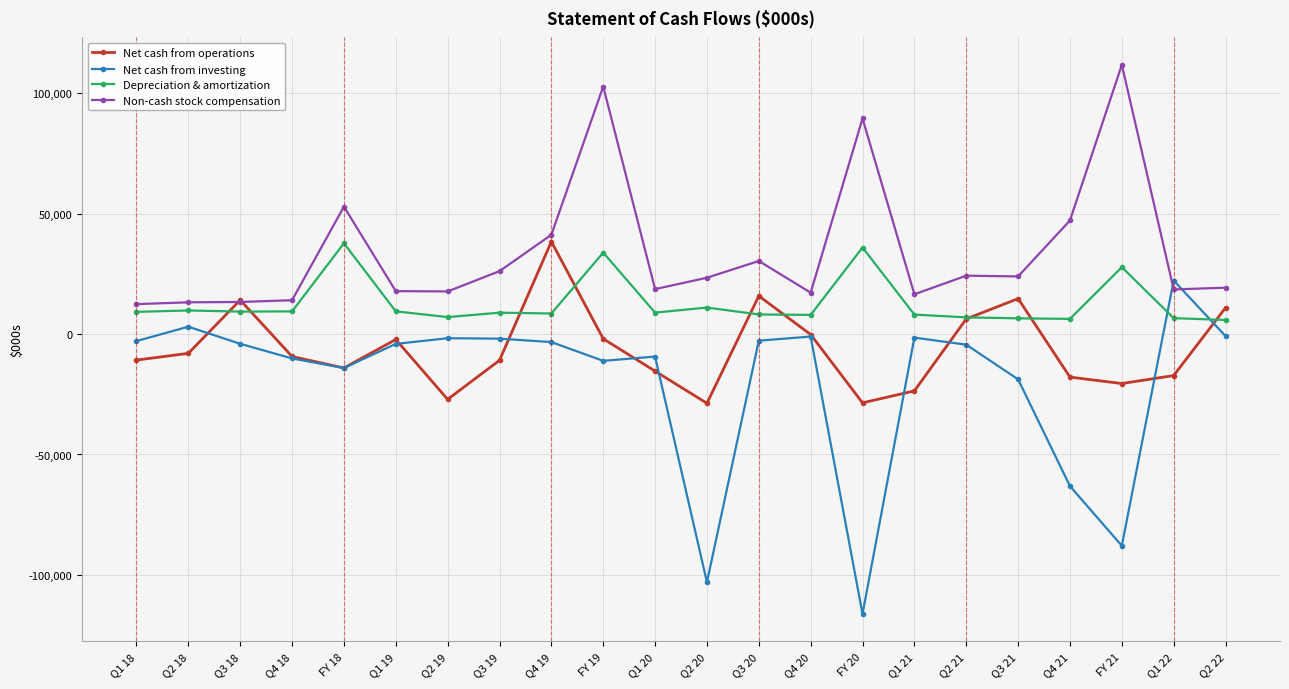

The value of Net cash from operations at Q3 20 is 28049. True or false?

False